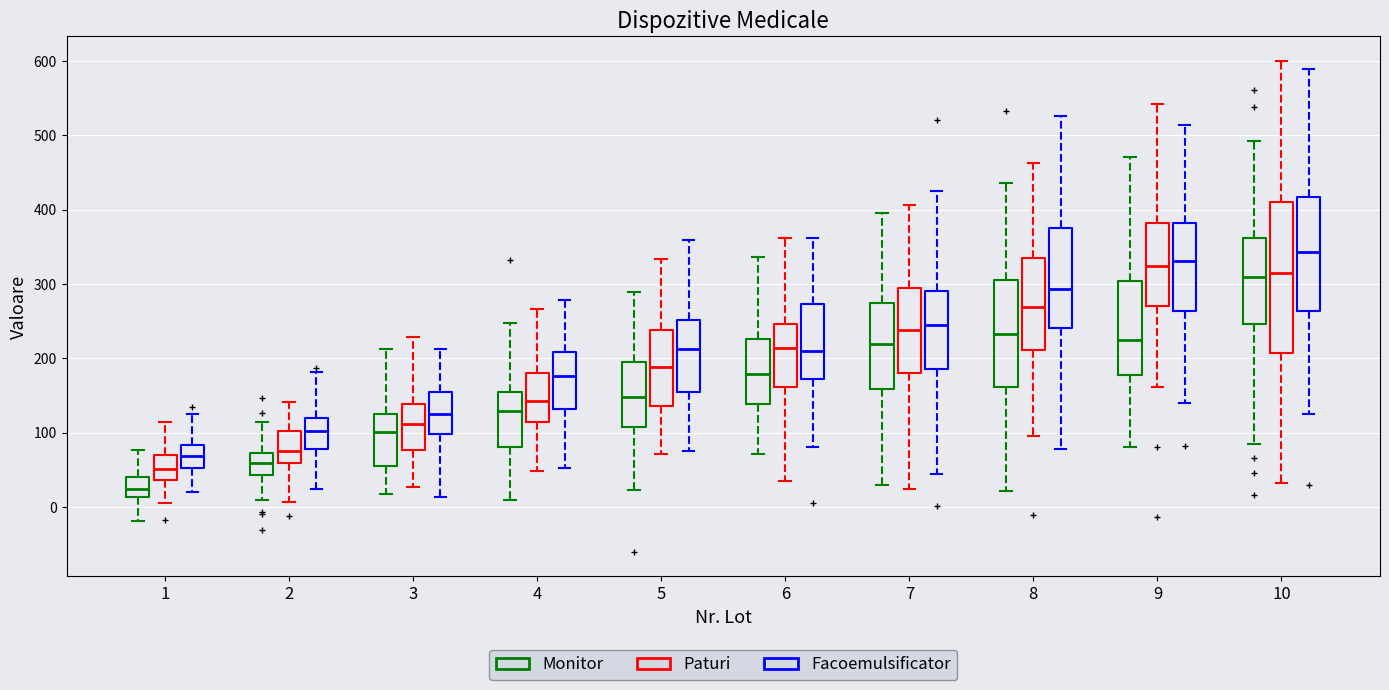

Reading left to right, transcribe this box plot: for each box, give where its median line is, the range the box spans, and where its two whiskers end, as read against the y-axis. The values are not printed on the chart, so give them approximately, as read against the axis.

1 (Monitor): median 20, box 10 to 40, whiskers -20 to 80
1 (Paturi): median 50, box 40 to 70, whiskers 10 to 110
1 (Facoemulsificator): median 70, box 50 to 80, whiskers 20 to 130
2 (Monitor): median 60, box 40 to 70, whiskers 10 to 110
2 (Paturi): median 80, box 60 to 100, whiskers 10 to 140
2 (Facoemulsificator): median 100, box 80 to 120, whiskers 20 to 180
3 (Monitor): median 100, box 50 to 130, whiskers 20 to 210
3 (Paturi): median 110, box 80 to 140, whiskers 30 to 230
3 (Facoemulsificator): median 130, box 100 to 150, whiskers 10 to 210
4 (Monitor): median 130, box 80 to 160, whiskers 10 to 250
4 (Paturi): median 140, box 110 to 180, whiskers 50 to 270
4 (Facoemulsificator): median 180, box 130 to 210, whiskers 50 to 280
5 (Monitor): median 150, box 110 to 190, whiskers 20 to 290
5 (Paturi): median 190, box 140 to 240, whiskers 70 to 330
5 (Facoemulsificator): median 210, box 160 to 250, whiskers 80 to 360
6 (Monitor): median 180, box 140 to 230, whiskers 70 to 340
6 (Paturi): median 210, box 160 to 250, whiskers 40 to 360
6 (Facoemulsificator): median 210, box 170 to 270, whiskers 80 to 360
7 (Monitor): median 220, box 160 to 270, whiskers 30 to 400
7 (Paturi): median 240, box 180 to 300, whiskers 20 to 410
7 (Facoemulsificator): median 250, box 190 to 290, whiskers 40 to 420
8 (Monitor): median 230, box 160 to 310, whiskers 20 to 440
8 (Paturi): median 270, box 210 to 340, whiskers 90 to 460
8 (Facoemulsificator): median 290, box 240 to 380, whiskers 80 to 530
9 (Monitor): median 220, box 180 to 300, whiskers 80 to 470
9 (Paturi): median 320, box 270 to 380, whiskers 160 to 540
9 (Facoemulsificator): median 330, box 260 to 380, whiskers 140 to 510
10 (Monitor): median 310, box 250 to 360, whiskers 80 to 490
10 (Paturi): median 320, box 210 to 410, whiskers 30 to 600
10 (Facoemulsificator): median 340, box 260 to 420, whiskers 120 to 590